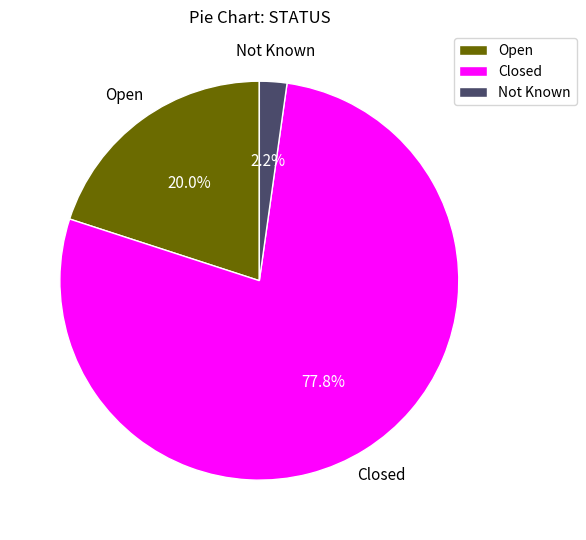

Combined, do Closed and Open account for over 50%?

Yes